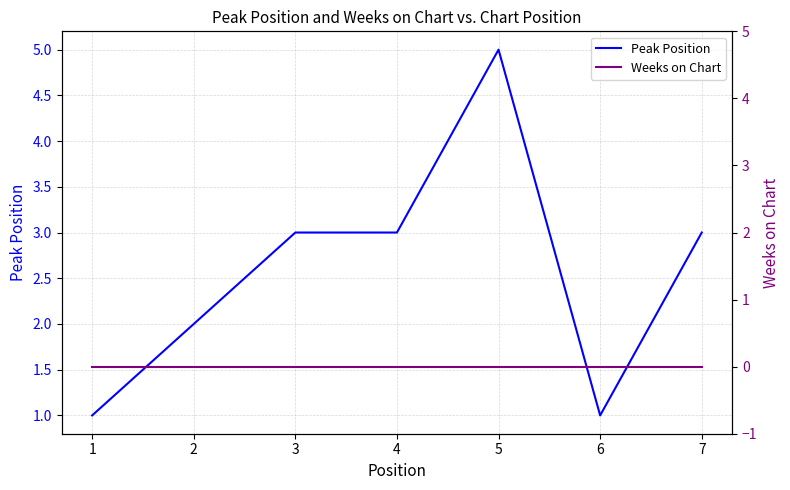

What is the difference between the highest and lowest values at 2?

2